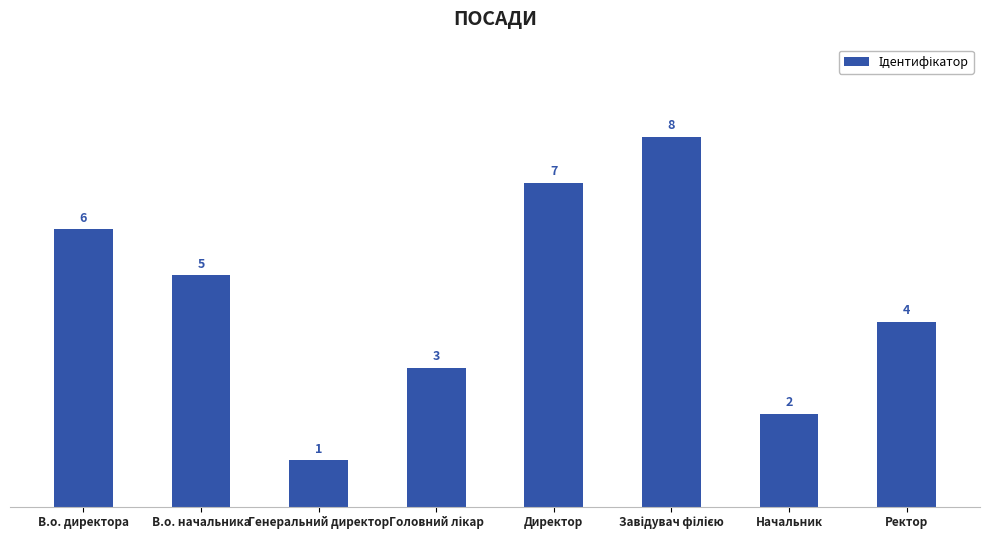

The value at В.о. начальника is 3. True or false?

False